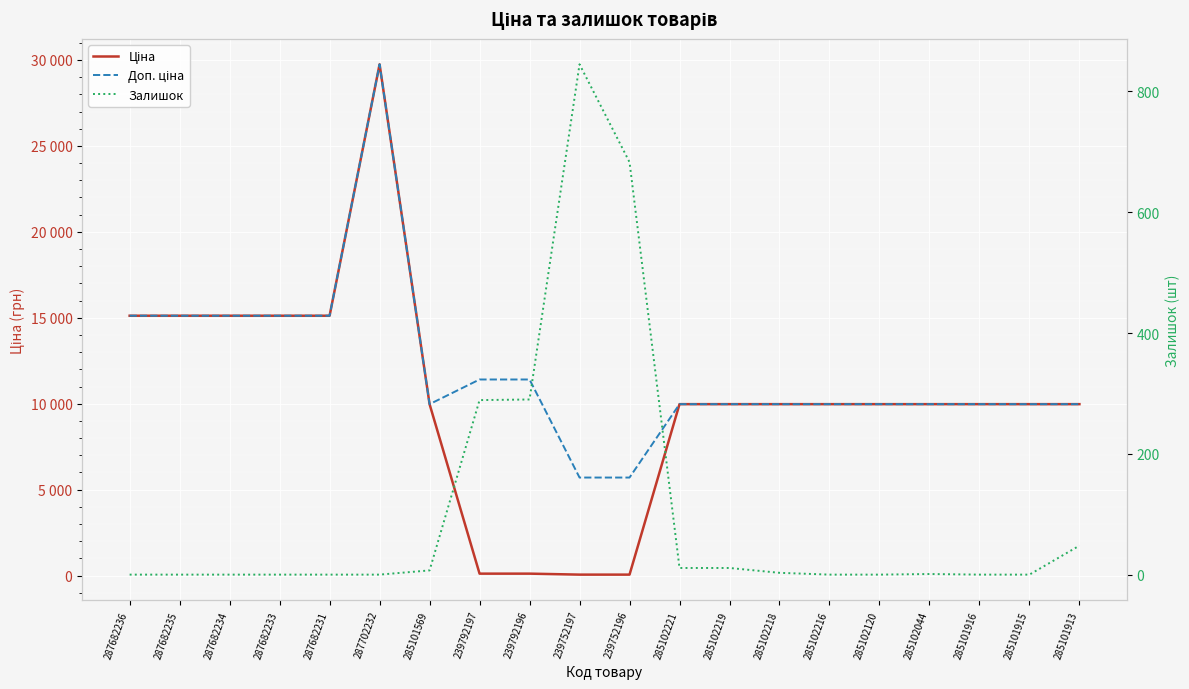

Reading right to left, extract all data points from this chart.

Ціна: 285101913=9975.0	285101915=9975.0	285101916=9975.0	285102044=9975.0	285102120=9975.0	285102216=9975.0	285102218=9975.0	285102219=9975.0	285102221=9975.0	239752196=57.0	239752197=57.0	239792196=114.1	239792197=114.1	285101569=9975.0	287702232=29747.2	287682231=15120.0	287682233=15120.0	287682234=15120.0	287682235=15120.0	287682236=15120.0
Доп. ціна: 285101913=9975.0	285101915=9975.0	285101916=9975.0	285102044=9975.0	285102120=9975.0	285102216=9975.0	285102218=9975.0	285102219=9975.0	285102221=9975.0	239752196=5705.0	239752197=5705.0	239792196=11410.0	239792197=11410.0	285101569=9975.0	287702232=29747.2	287682231=15120.0	287682233=15120.0	287682234=15120.0	287682235=15120.0	287682236=15120.0
Залишок: 285101913=48.0	285101915=0.0	285101916=0.0	285102044=1.0	285102120=0.0	285102216=0.0	285102218=3.0	285102219=11.0	285102221=11.0	239752196=683.0	239752197=845.0	239792196=290.0	239792197=289.0	285101569=7.0	287702232=0.0	287682231=0.0	287682233=0.0	287682234=0.0	287682235=0.0	287682236=0.0